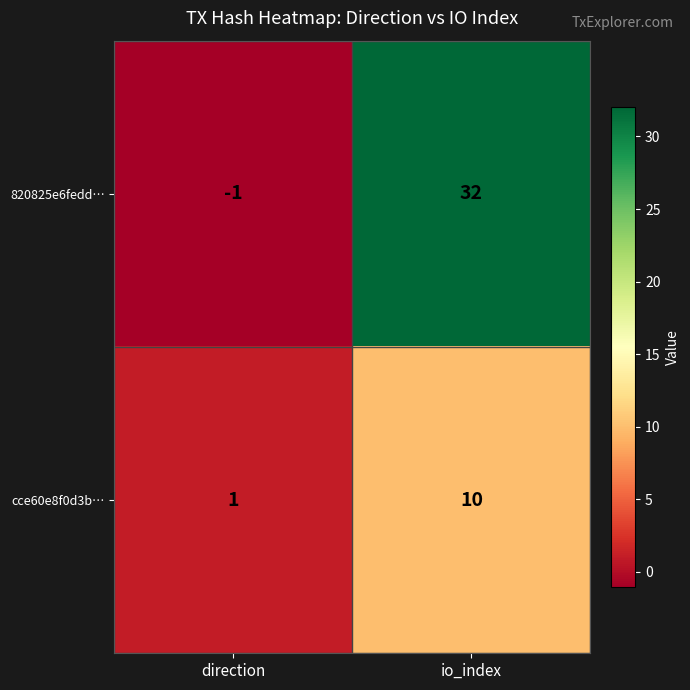

What is the difference between the 820825e6fedd… values at io_index and direction?

33